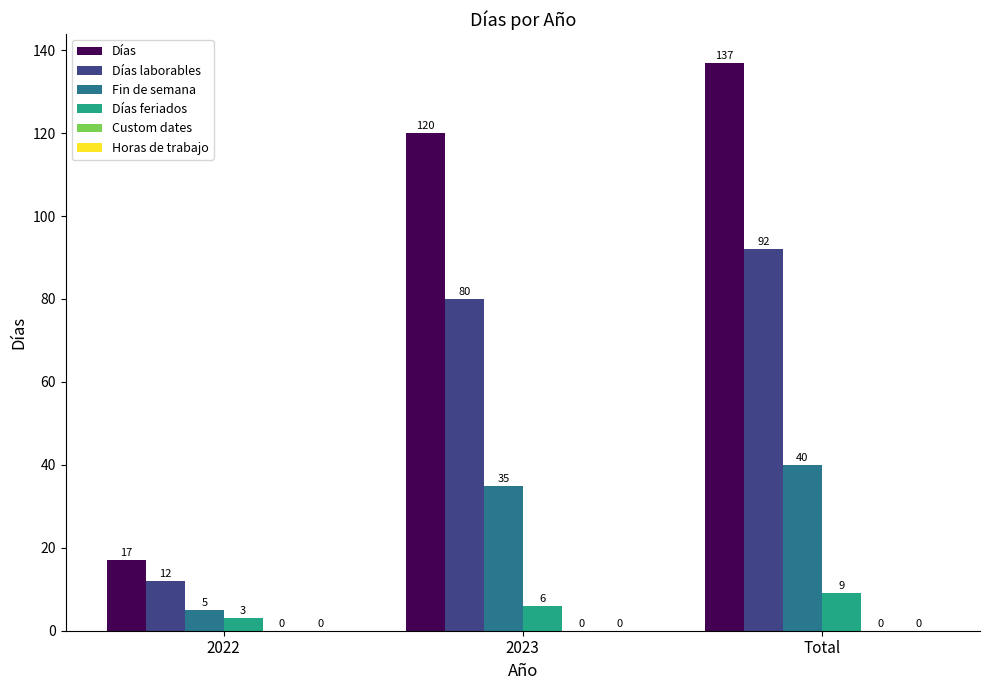

The Días series shows 120 at 2023. True or false?

True